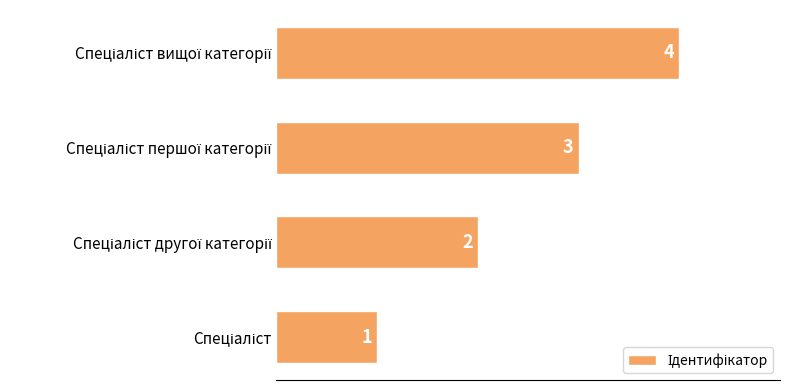

What is the difference between the maximum and minimum values?

3